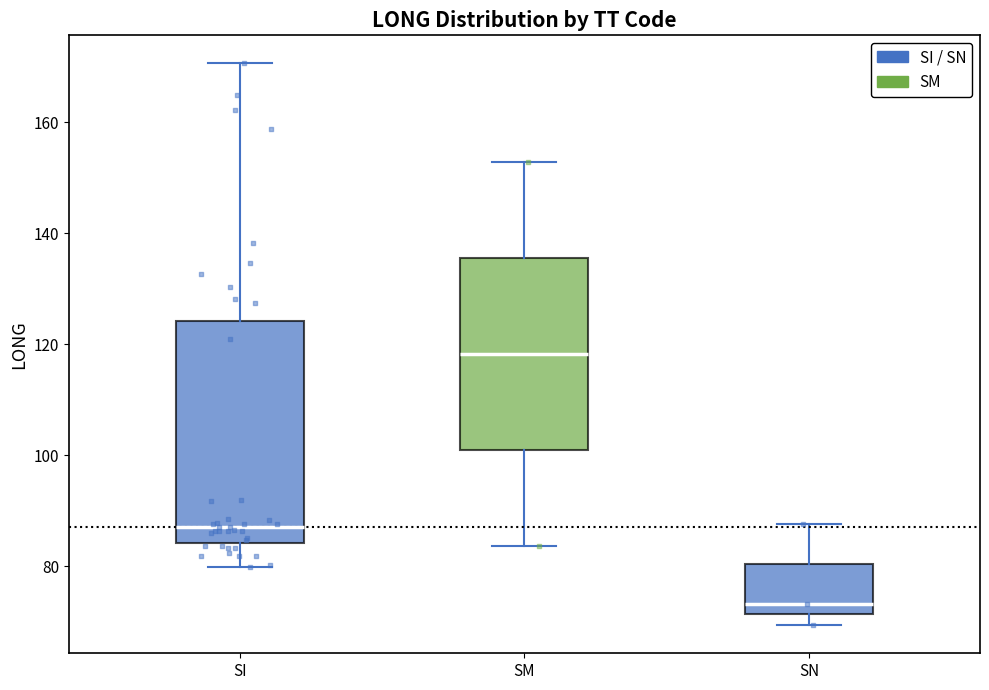

Which box's median line is the lowest?

SN